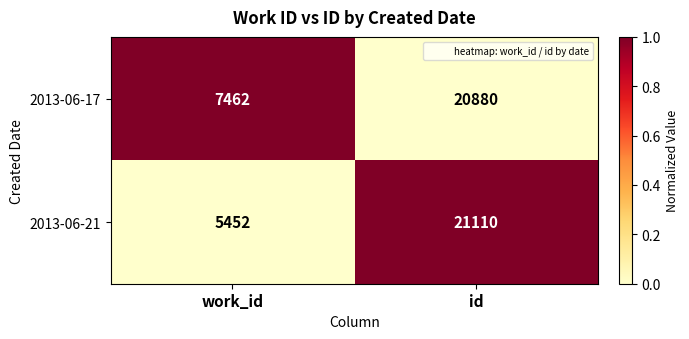

Which label corresponds to the smallest value in the chart?

work_id